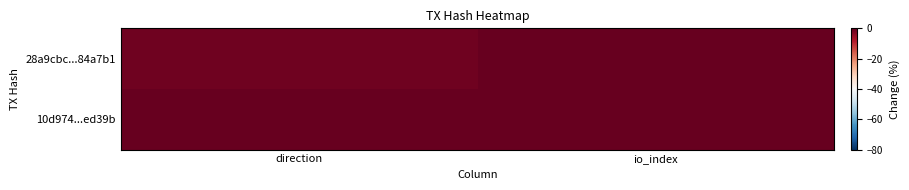

At which category is the sum across all series the highest?

io_index